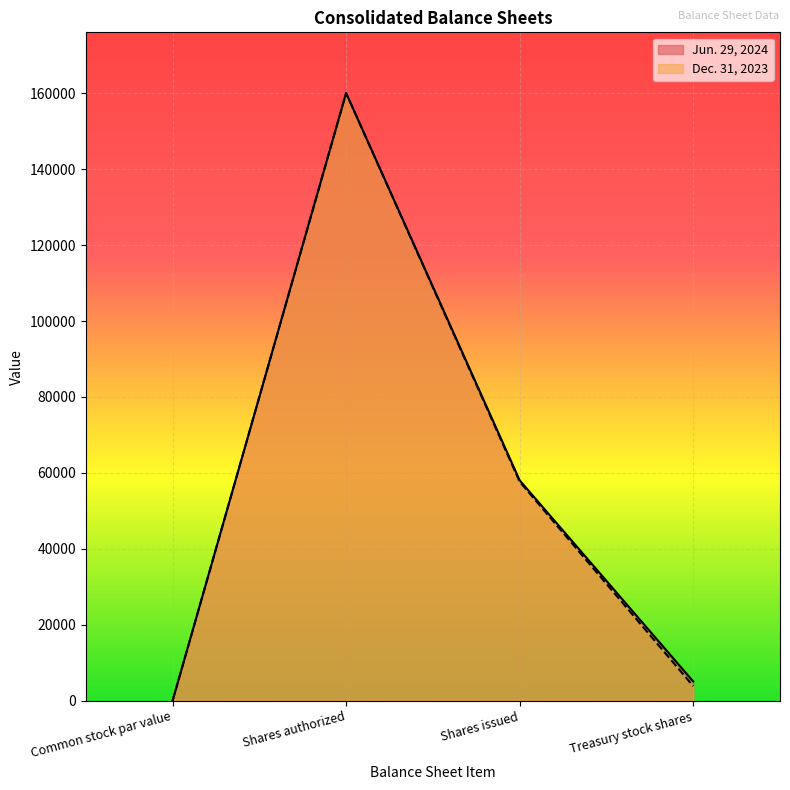

Rank the series at Common stock par value from highest to lowest value.

Jun. 29, 2024, Dec. 31, 2023